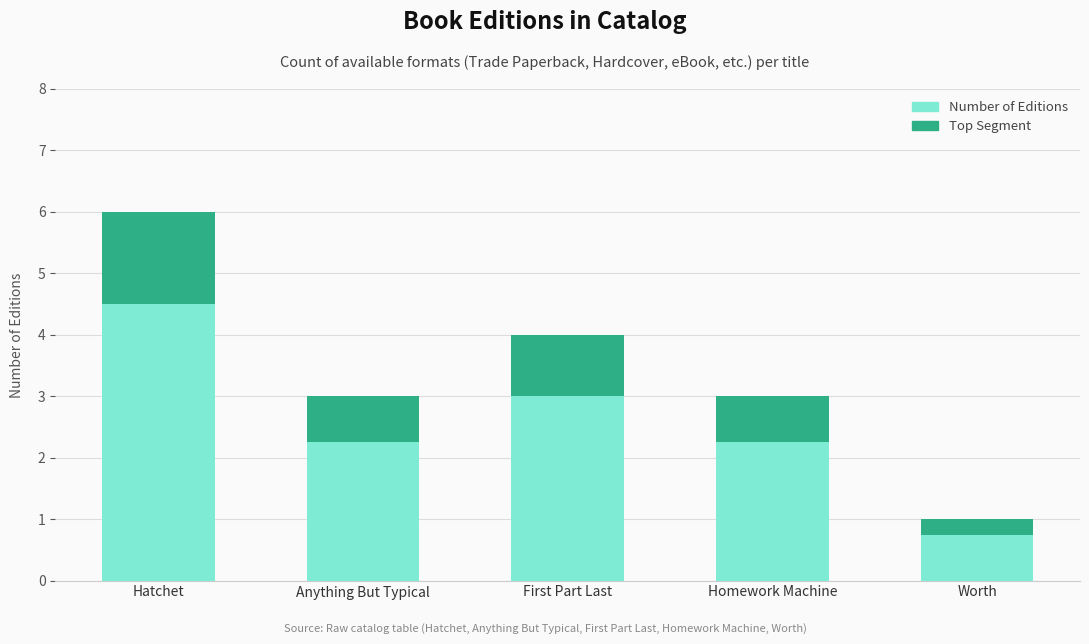

Which label corresponds to the smallest value in the chart?

Worth